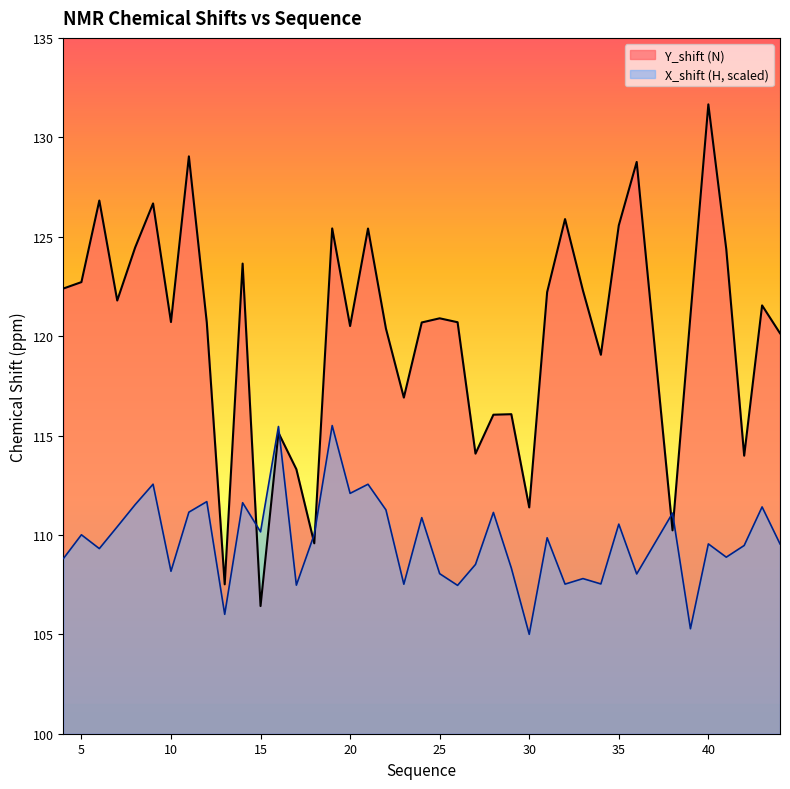

Between 17 and 32, which series saw the biggest shift?

Y_shift